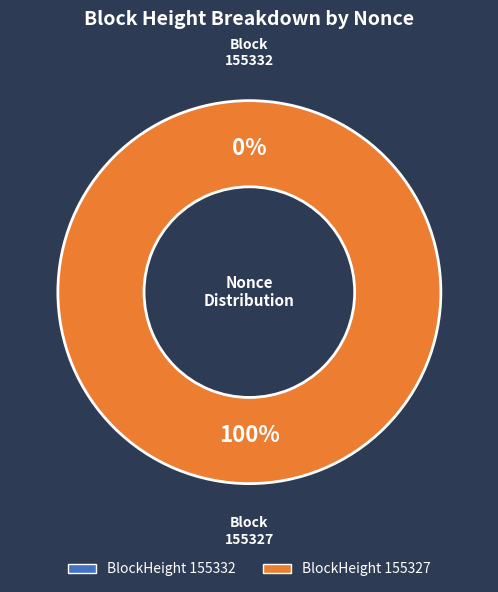

Is it true that 155332 is 1% of the pie?

False